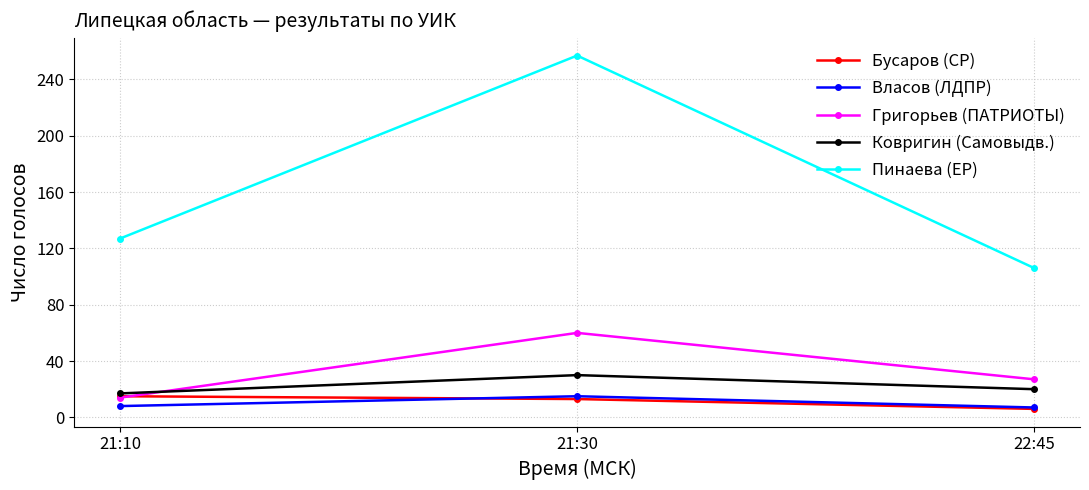

How many data points does each series have?

3